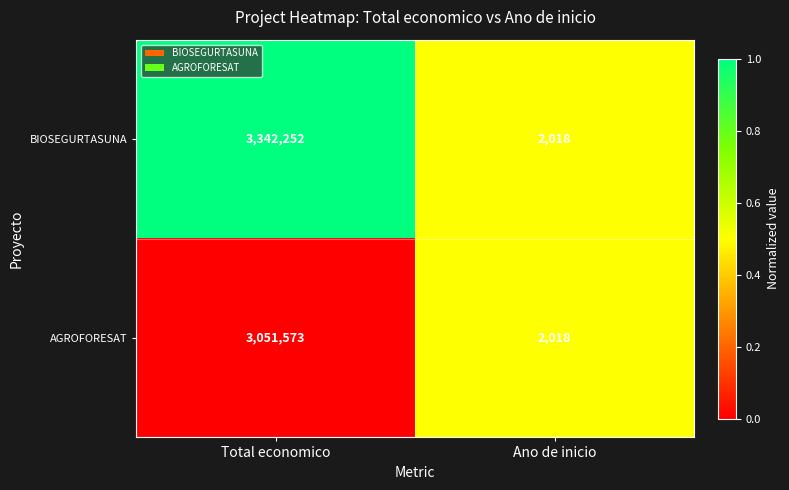

What value does the BIOSEGURTASUNA series have at Total economico?

3342252